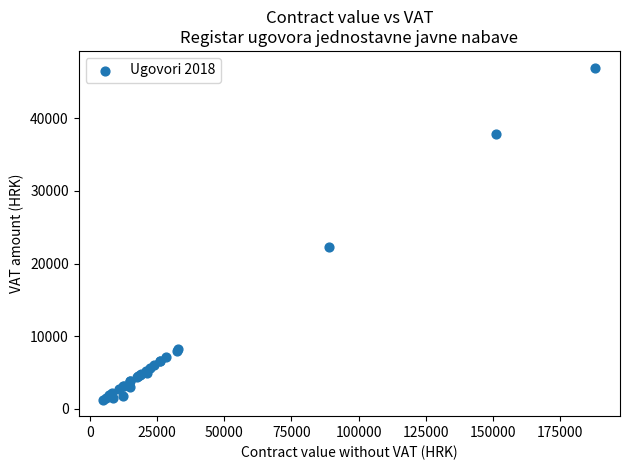

What Y value in the scatter plot is closest to 24131?

22222.5